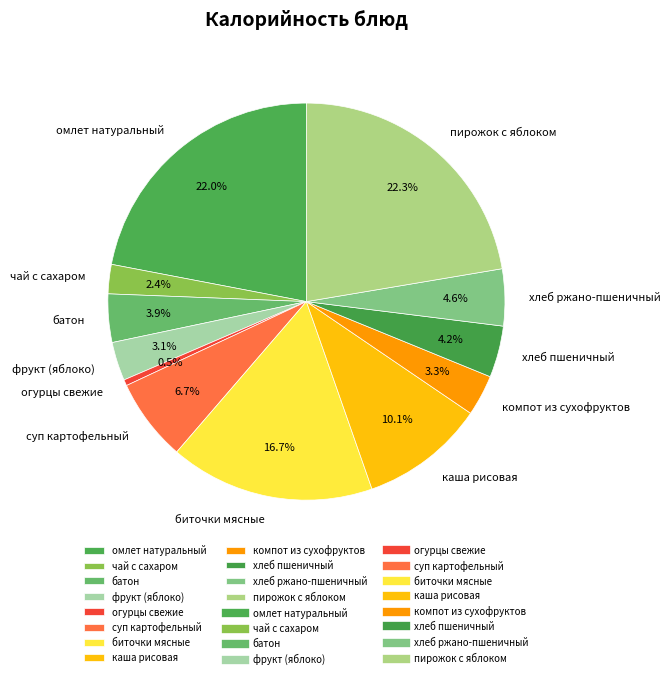

To the nearest percent, what is the combined percentage of огурцы свежие and батон?

4%